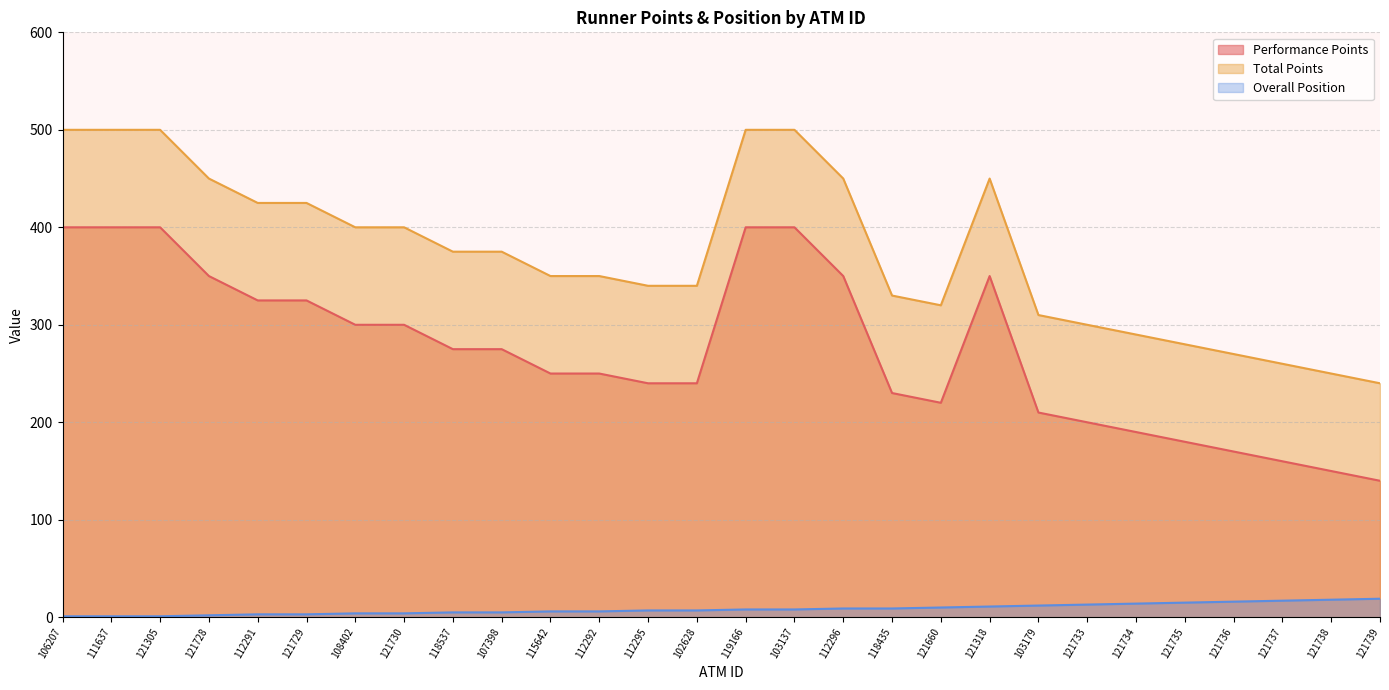

How many lines are shown in the chart?

3